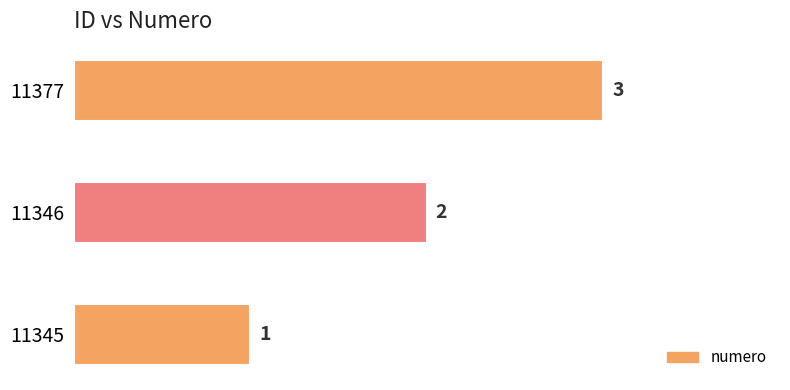

What is the ratio of the value at 11346 to the value at 11377?

0.7